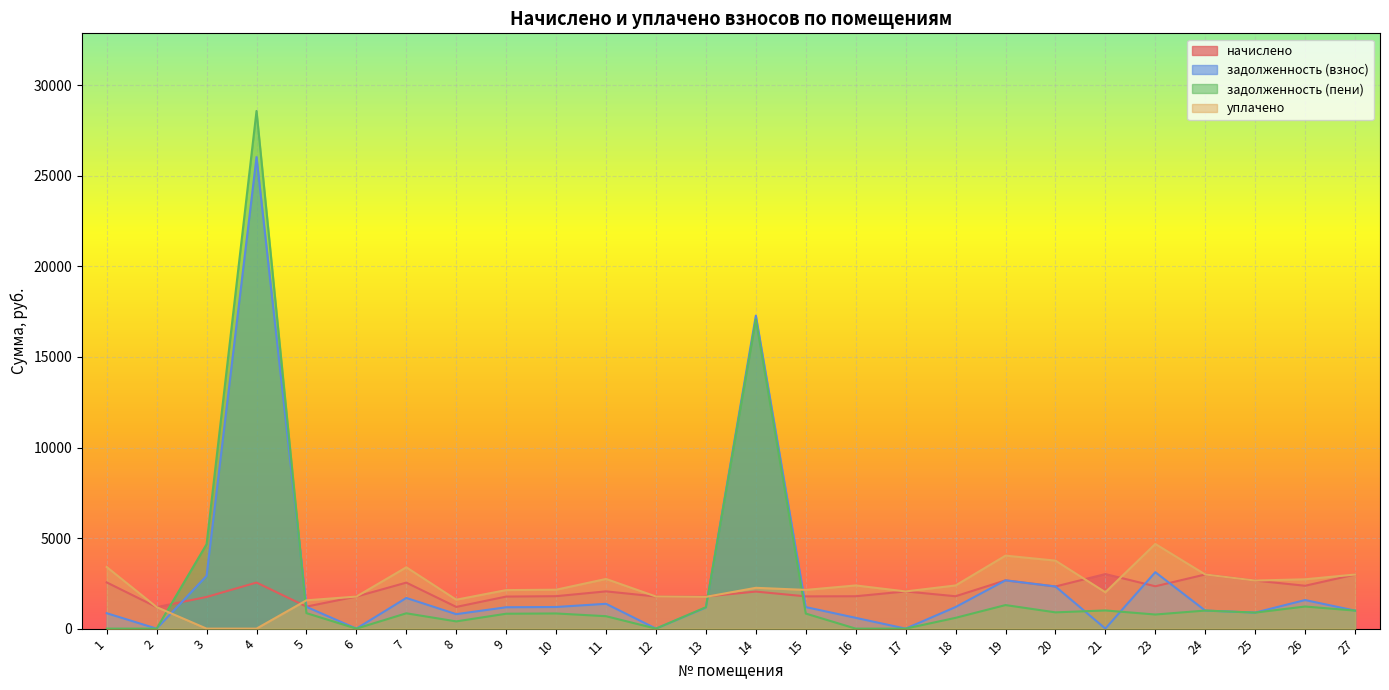

Which series has the largest range (max minus min)?

задолженность (пени)